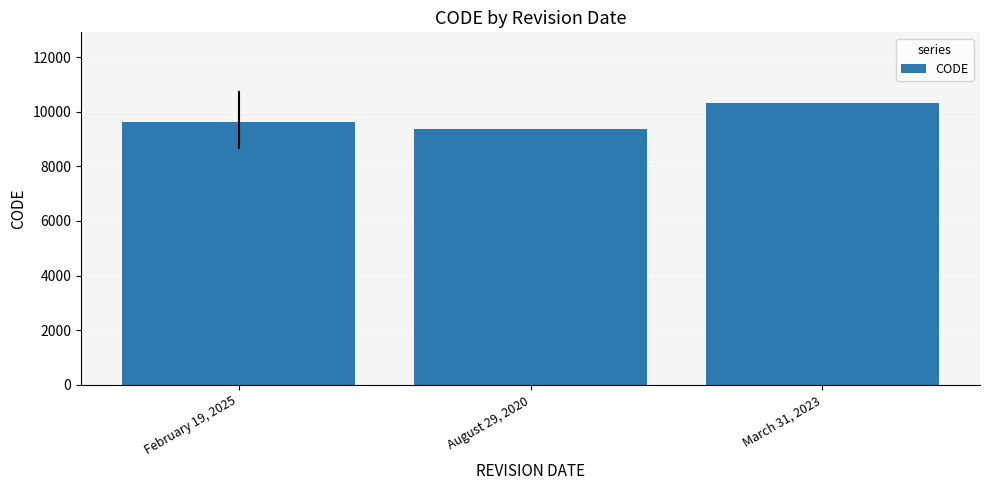

What is the approximate value at August 29, 2020, to the nearest 50?

9400